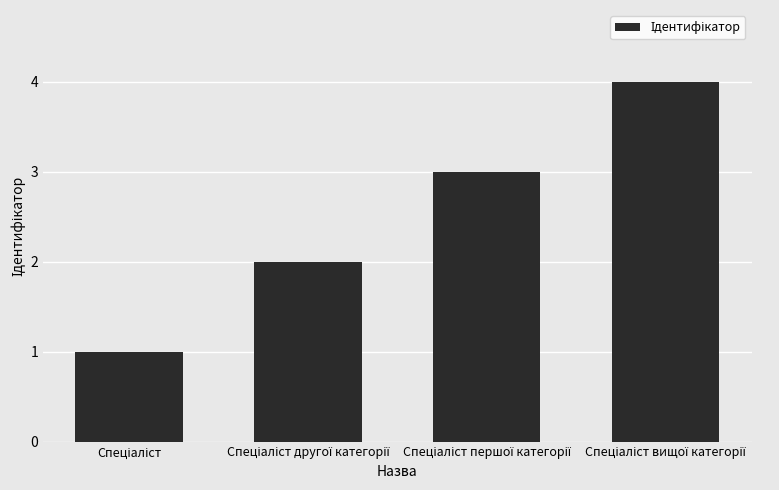

What is the maximum value shown in the chart?

4